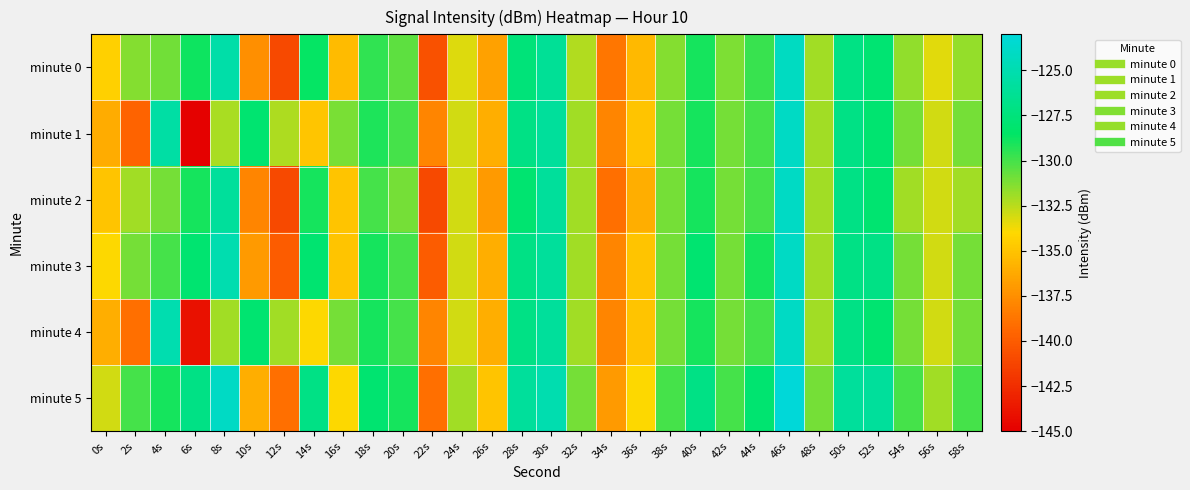

Reading left to right, transcribe all the data shown in this chart.

minute 0: 0s=-134.4	2s=-131.4	4s=-130.9	6s=-128.8	8s=-125.3	10s=-137.5	12s=-141.0	14s=-128.6	16s=-135.4	18s=-129.5	20s=-130.5	22s=-140.5	24s=-133.3	26s=-136.7	28s=-127.6	30s=-126.2	32s=-132.3	34s=-138.7	36s=-135.5	38s=-131.4	40s=-129.0	42s=-131.2	44s=-129.7	46s=-124.1	48s=-132.0	50s=-127.0	52s=-127.9	54s=-131.7	56s=-133.4	58s=-131.7
minute 1: 0s=-136.1	2s=-139.6	4s=-125.6	6s=-144.8	8s=-132.2	10s=-128.0	12s=-132.3	14s=-134.9	16s=-131.1	18s=-129.1	20s=-130.0	22s=-138.0	24s=-133.0	26s=-136.0	28s=-127.0	30s=-126.0	32s=-132.0	34s=-138.0	36s=-135.0	38s=-131.0	40s=-129.0	42s=-131.0	44s=-130.0	46s=-124.0	48s=-132.0	50s=-127.0	52s=-128.0	54s=-131.0	56s=-133.0	58s=-131.0
minute 2: 0s=-135.0	2s=-132.0	4s=-131.0	6s=-129.0	8s=-126.0	10s=-138.0	12s=-141.0	14s=-129.0	16s=-135.0	18s=-130.0	20s=-131.0	22s=-141.0	24s=-133.0	26s=-137.0	28s=-128.0	30s=-126.0	32s=-132.0	34s=-139.0	36s=-136.0	38s=-131.0	40s=-129.0	42s=-131.0	44s=-130.0	46s=-124.0	48s=-132.0	50s=-127.0	52s=-128.0	54s=-132.0	56s=-133.0	58s=-132.0
minute 3: 0s=-134.0	2s=-131.0	4s=-130.0	6s=-128.0	8s=-125.0	10s=-137.0	12s=-140.0	14s=-128.0	16s=-135.0	18s=-129.0	20s=-130.0	22s=-140.0	24s=-133.0	26s=-136.0	28s=-127.0	30s=-126.0	32s=-132.0	34s=-138.0	36s=-135.0	38s=-131.0	40s=-128.0	42s=-131.0	44s=-129.0	46s=-124.0	48s=-132.0	50s=-127.0	52s=-127.0	54s=-131.0	56s=-133.0	58s=-131.0
minute 4: 0s=-136.0	2s=-139.0	4s=-125.0	6s=-144.0	8s=-132.0	10s=-128.0	12s=-132.0	14s=-134.0	16s=-131.0	18s=-129.0	20s=-130.0	22s=-138.0	24s=-133.0	26s=-136.0	28s=-127.0	30s=-126.0	32s=-132.0	34s=-138.0	36s=-135.0	38s=-131.0	40s=-129.0	42s=-131.0	44s=-130.0	46s=-124.0	48s=-132.0	50s=-127.0	52s=-128.0	54s=-131.0	56s=-133.0	58s=-131.0
minute 5: 0s=-133.0	2s=-130.0	4s=-129.0	6s=-127.0	8s=-124.0	10s=-136.0	12s=-139.0	14s=-127.0	16s=-134.0	18s=-128.0	20s=-129.0	22s=-139.0	24s=-132.0	26s=-135.0	28s=-126.0	30s=-125.0	32s=-131.0	34s=-137.0	36s=-134.0	38s=-130.0	40s=-127.0	42s=-130.0	44s=-128.0	46s=-123.0	48s=-131.0	50s=-126.0	52s=-126.0	54s=-130.0	56s=-132.0	58s=-130.0